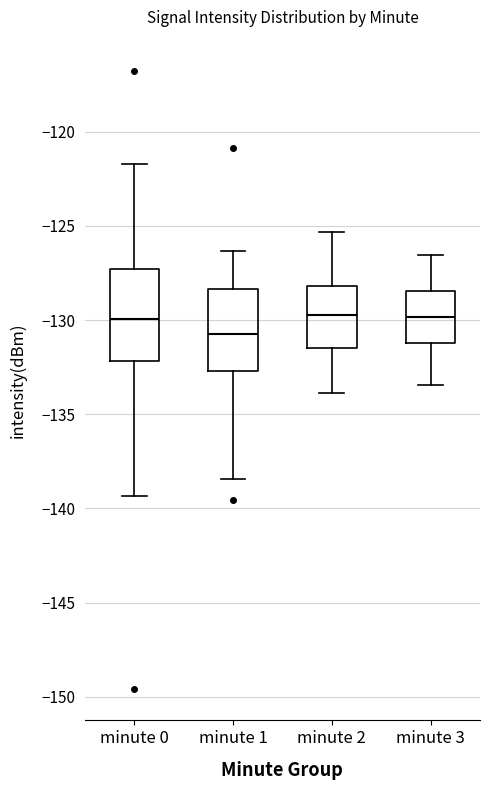

Reading left to right, read every box against the y-axis: the position of its median line, the range the box covers, and the ends of its whiskers. The values are not printed on the chart, so give them approximately, as read against the axis.

minute 0: median -130.0, box -132.0 to -127.5, whiskers -139.5 to -121.5
minute 1: median -130.5, box -132.5 to -128.5, whiskers -138.5 to -126.5
minute 2: median -129.5, box -131.5 to -128.0, whiskers -134.0 to -125.5
minute 3: median -130.0, box -131.0 to -128.5, whiskers -133.5 to -126.5